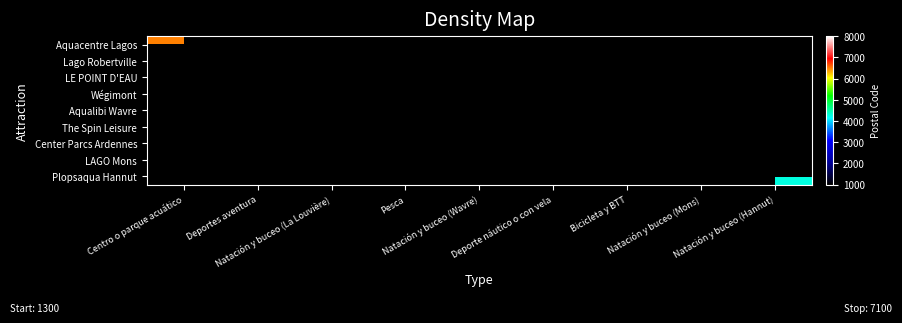

How many data points does each series have?

9